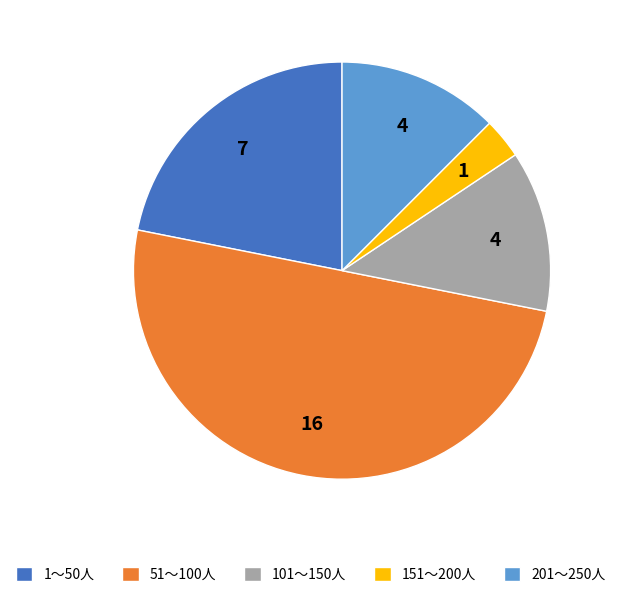

Is it true that 151～200人 is 12% of the pie?

False